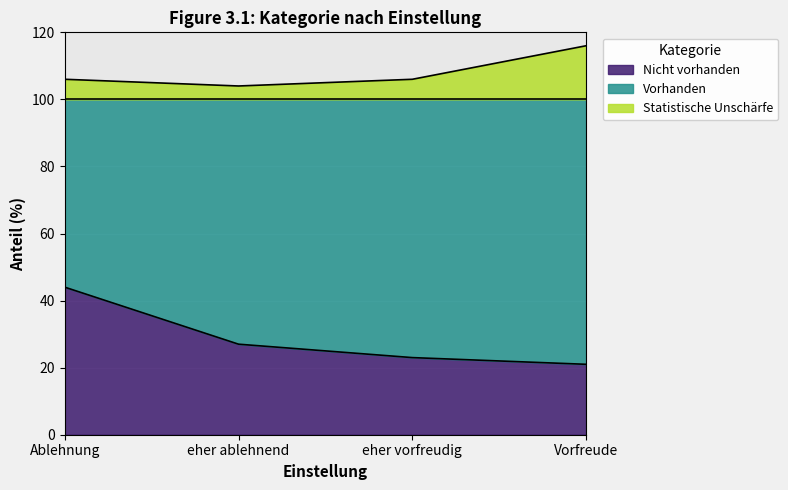

What is the average value of the Statistische Unschärfe series?

108